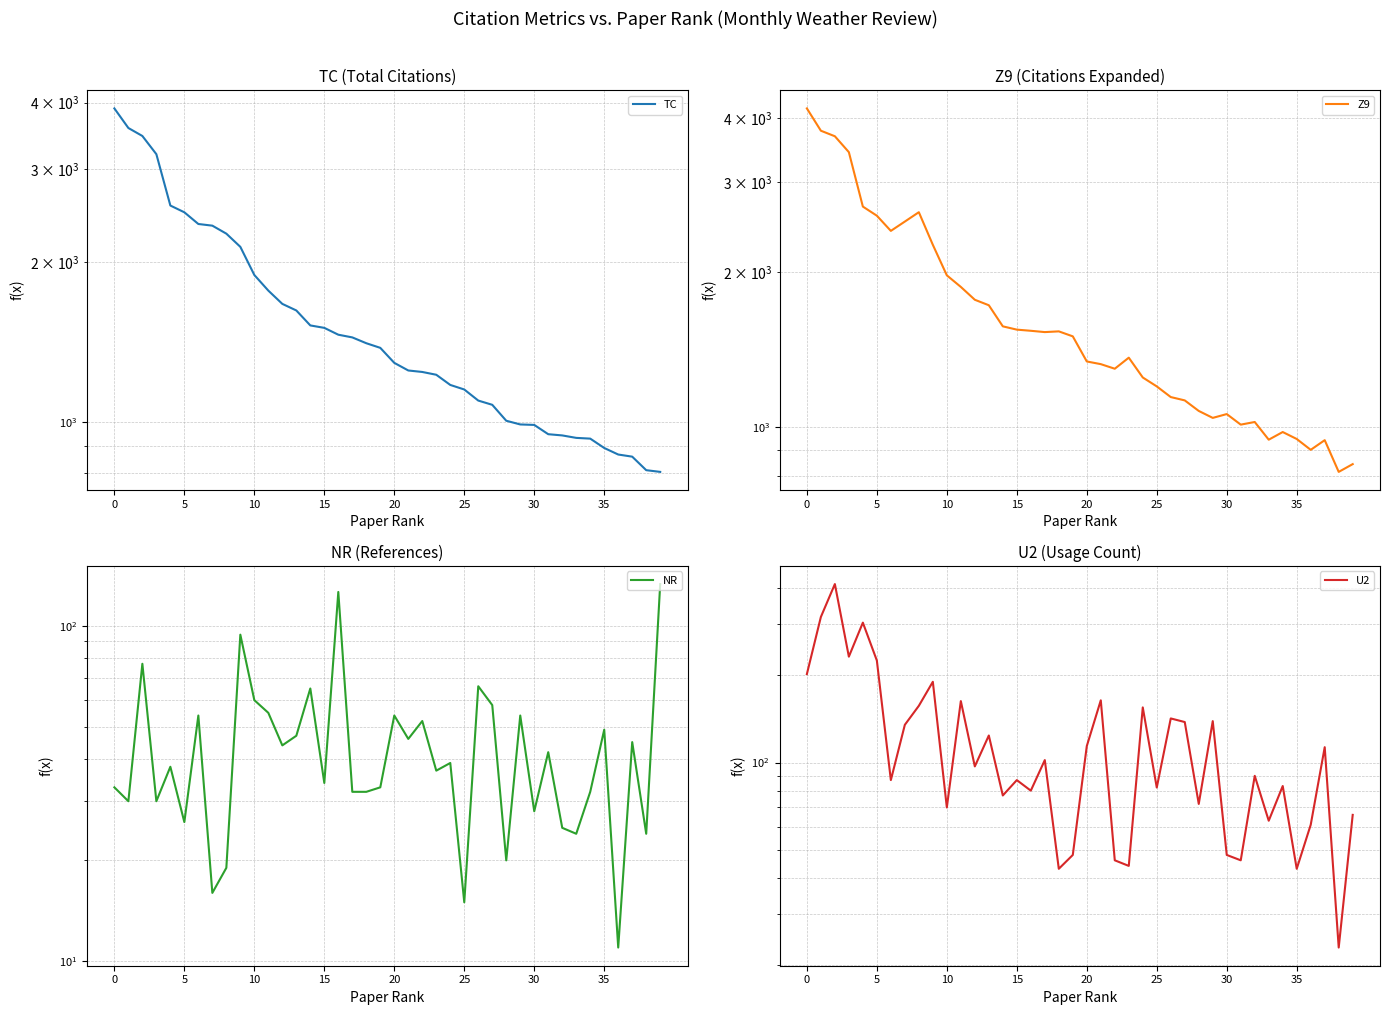

At which category does the chart reach its minimum across all series?

36